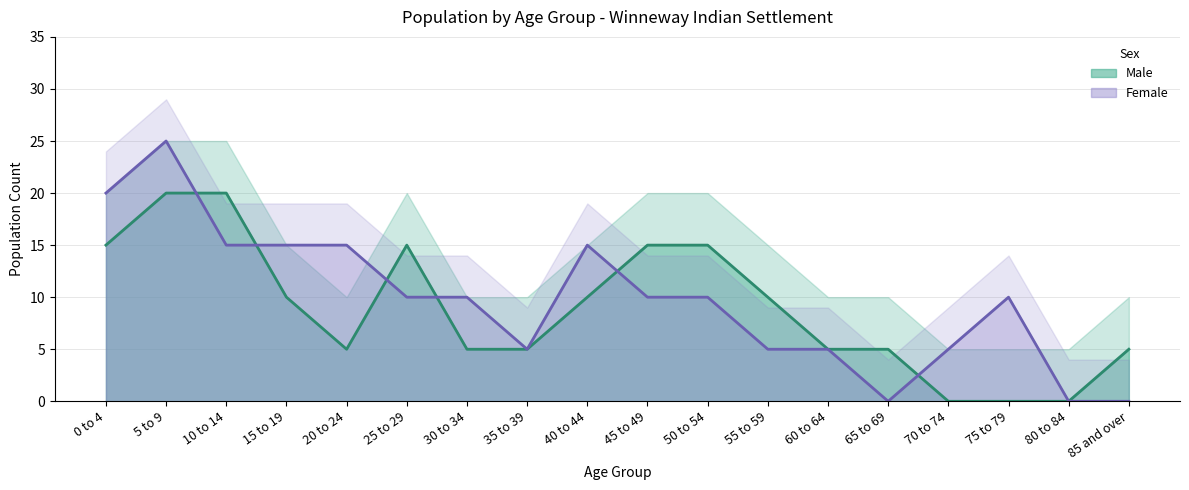

After their last crossing, which series has the higher values: Female or Male?

Female